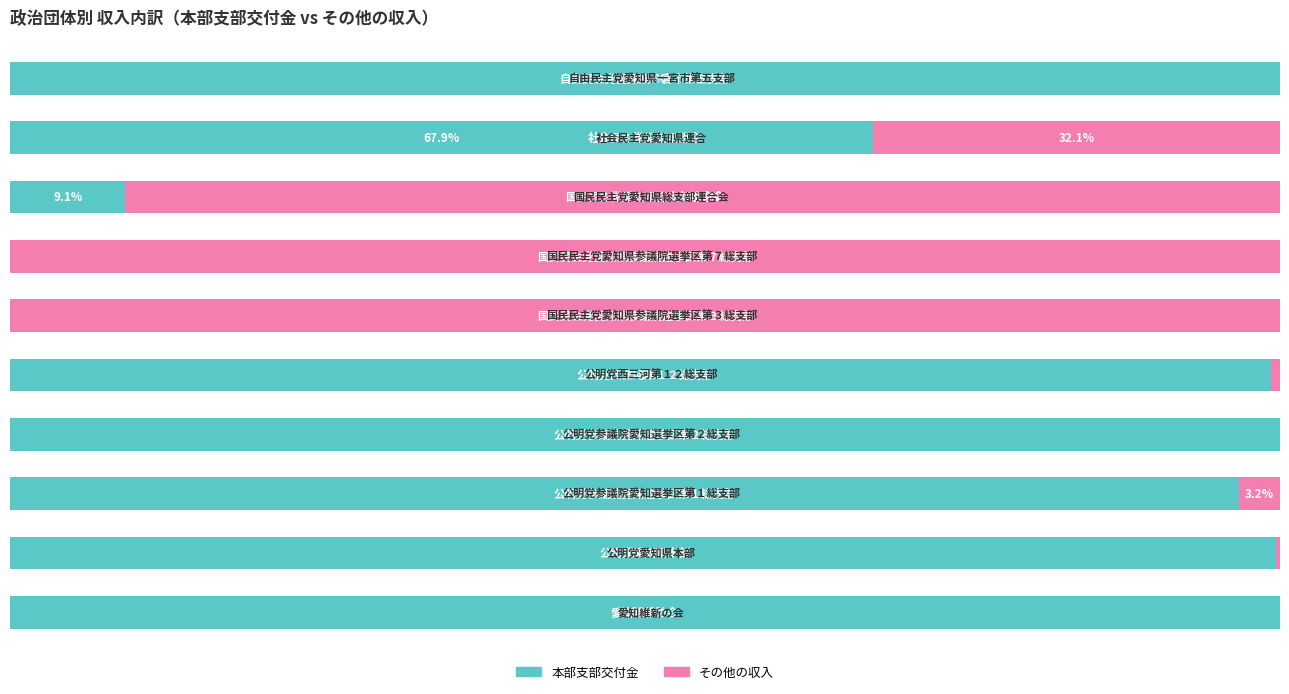

What are all the series names shown in the legend?

本部支部交付金, その他の収入